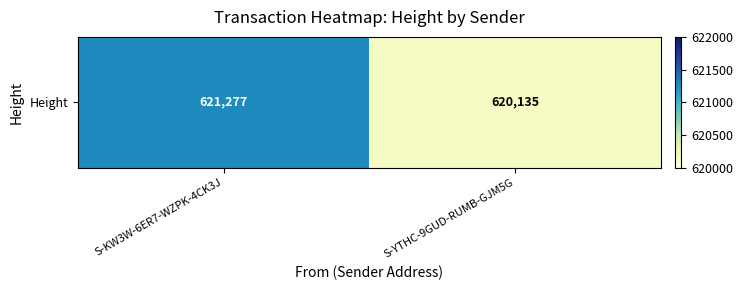

The value at S-YTHC-9GUD-RUMB-GJM5G is 960915. True or false?

False